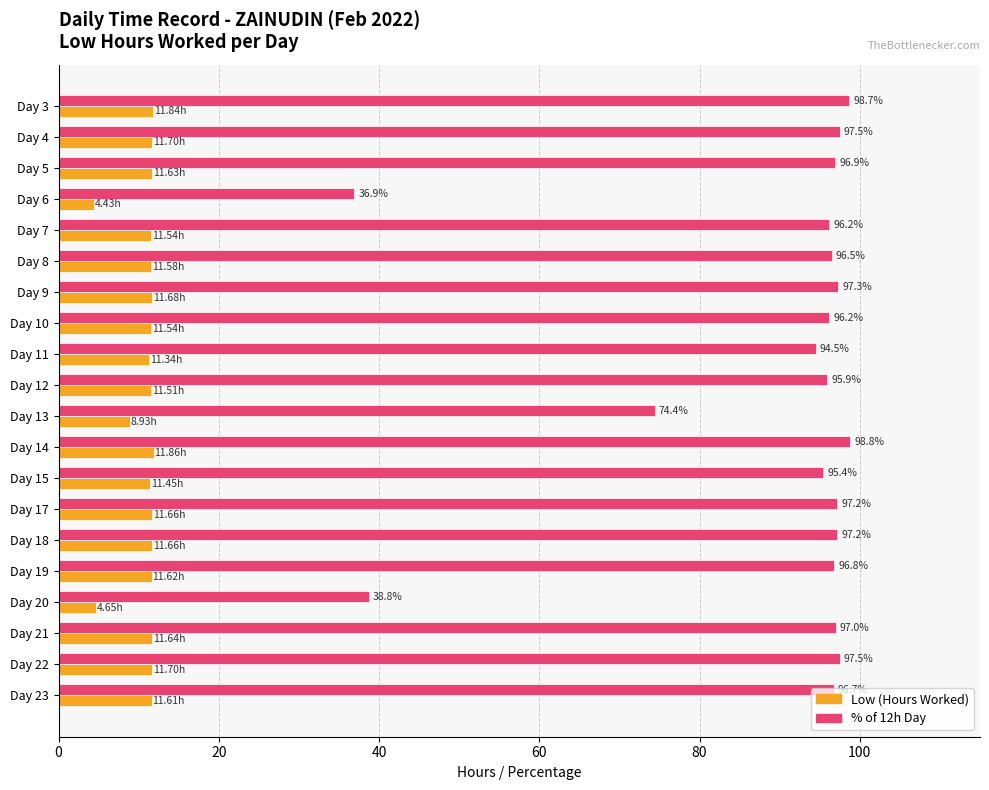

Between Day 4 and Day 11, which series saw the biggest shift?

% of 12h Day